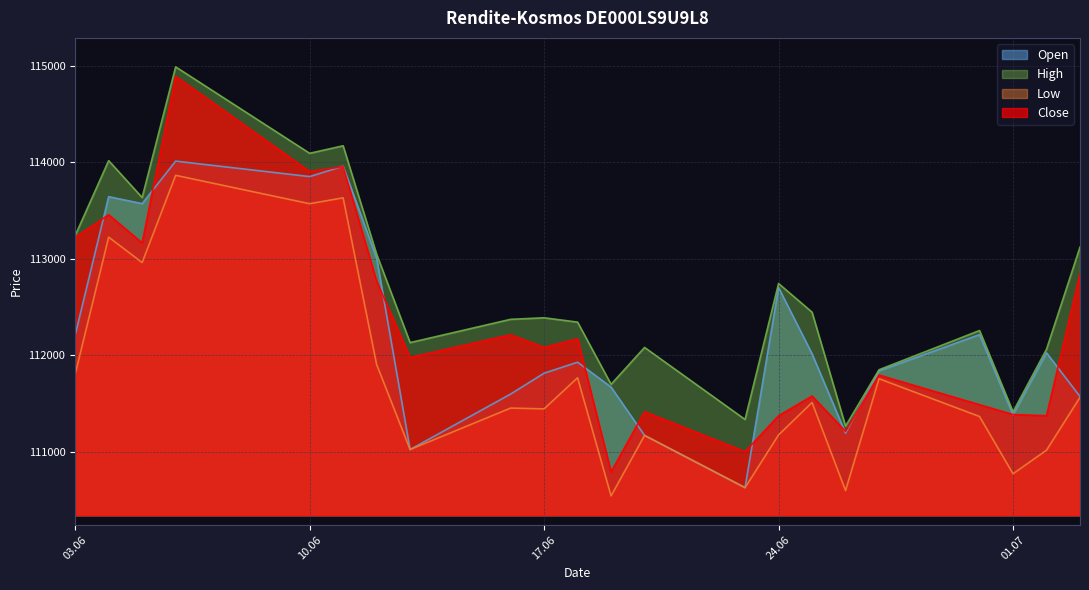

At which label is Open closest to 112320?

30.06.2025